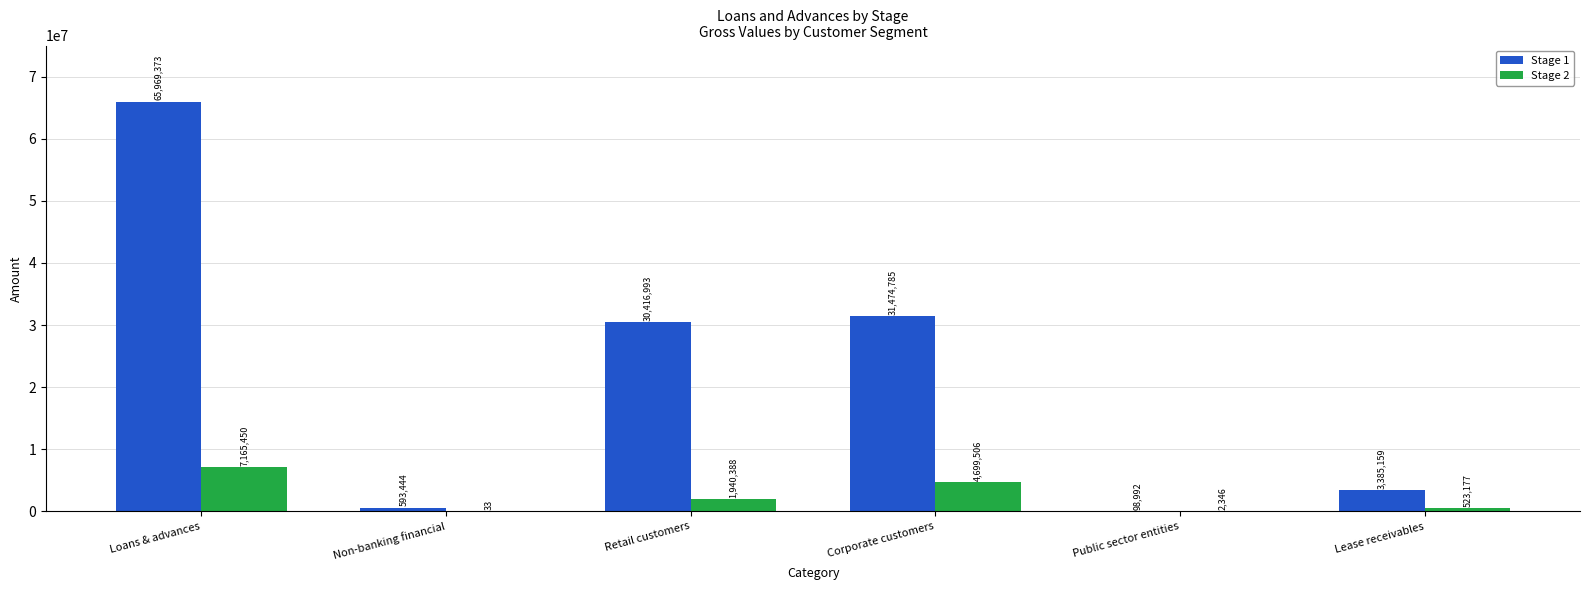

What is the difference between the Stage 2 values at Loans & advances and Retail customers?

5225062